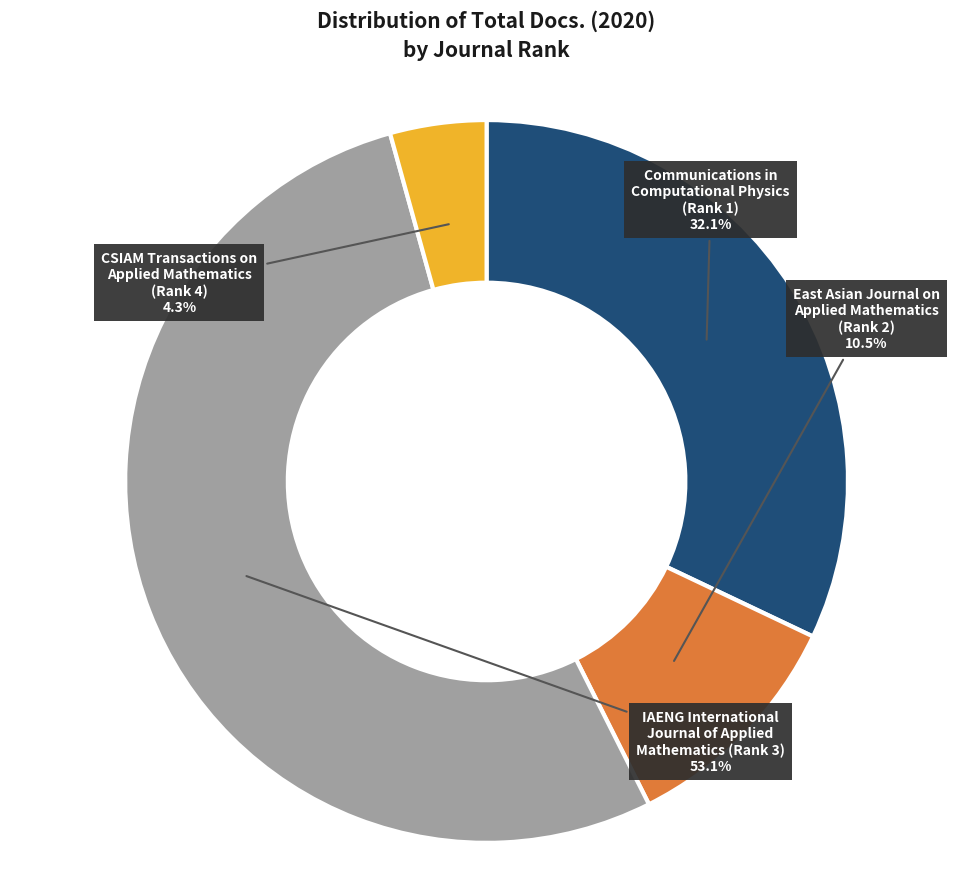

Is there a majority slice in this chart?

Yes